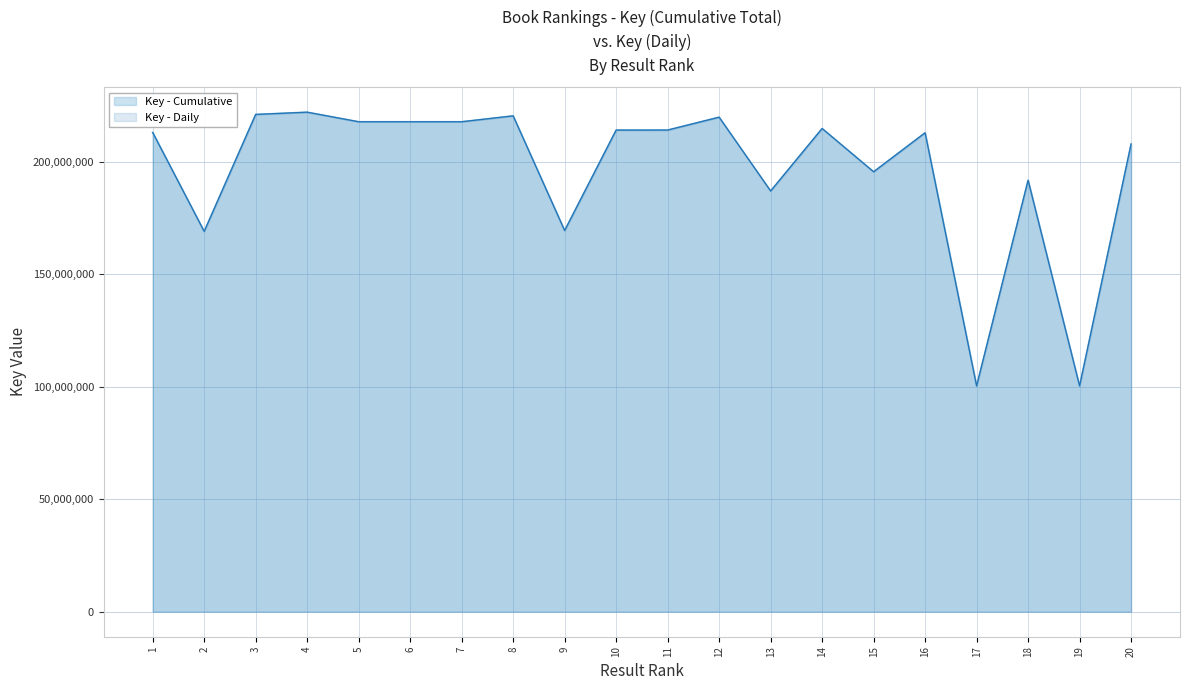

What is the value of the Key (Daily) point at the 7th from the left?

217891010